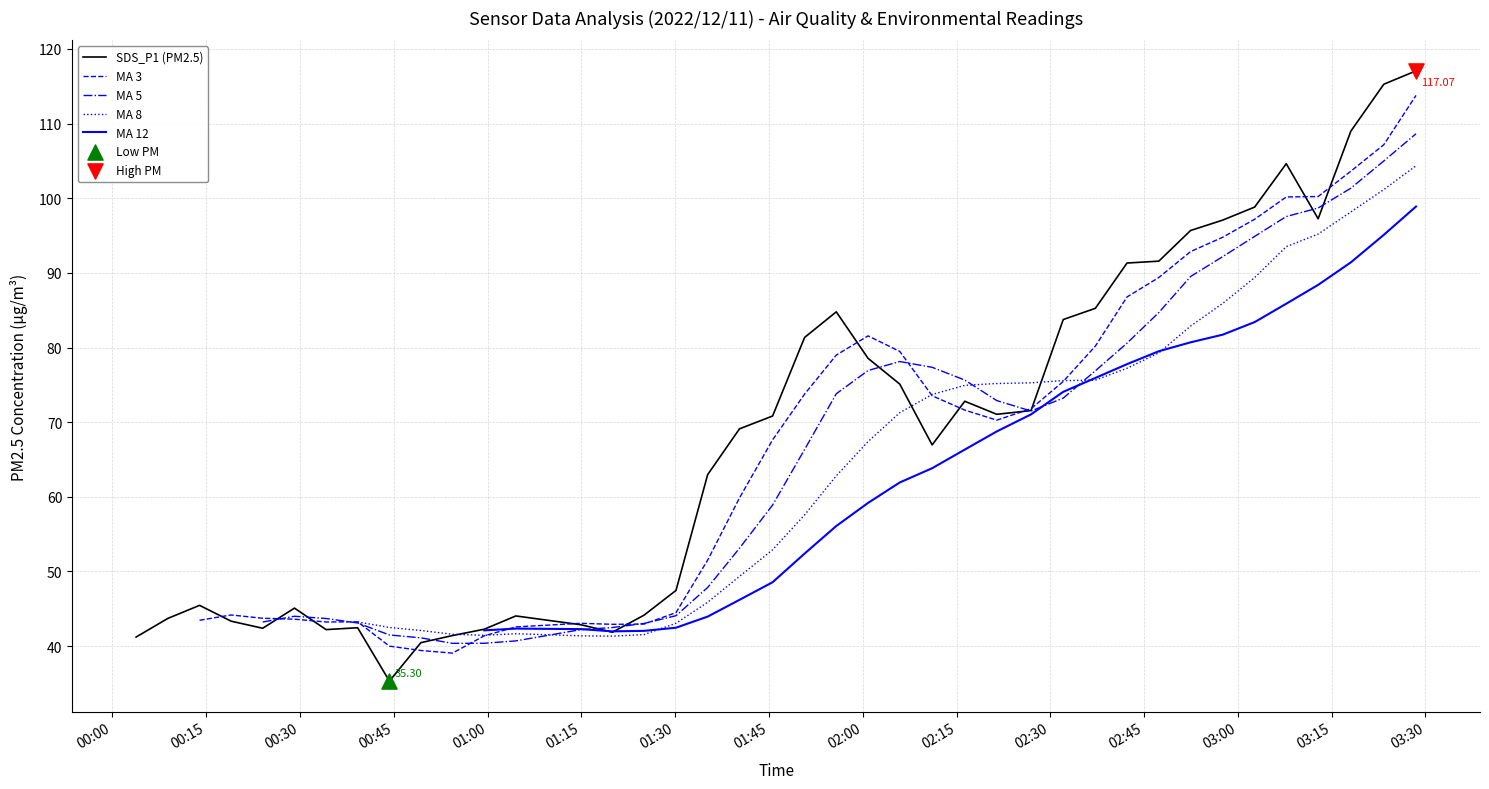

What are all the series names shown in the legend?

SDS_P1 (PM2.5), MA 3, MA 5, MA 8, MA 12